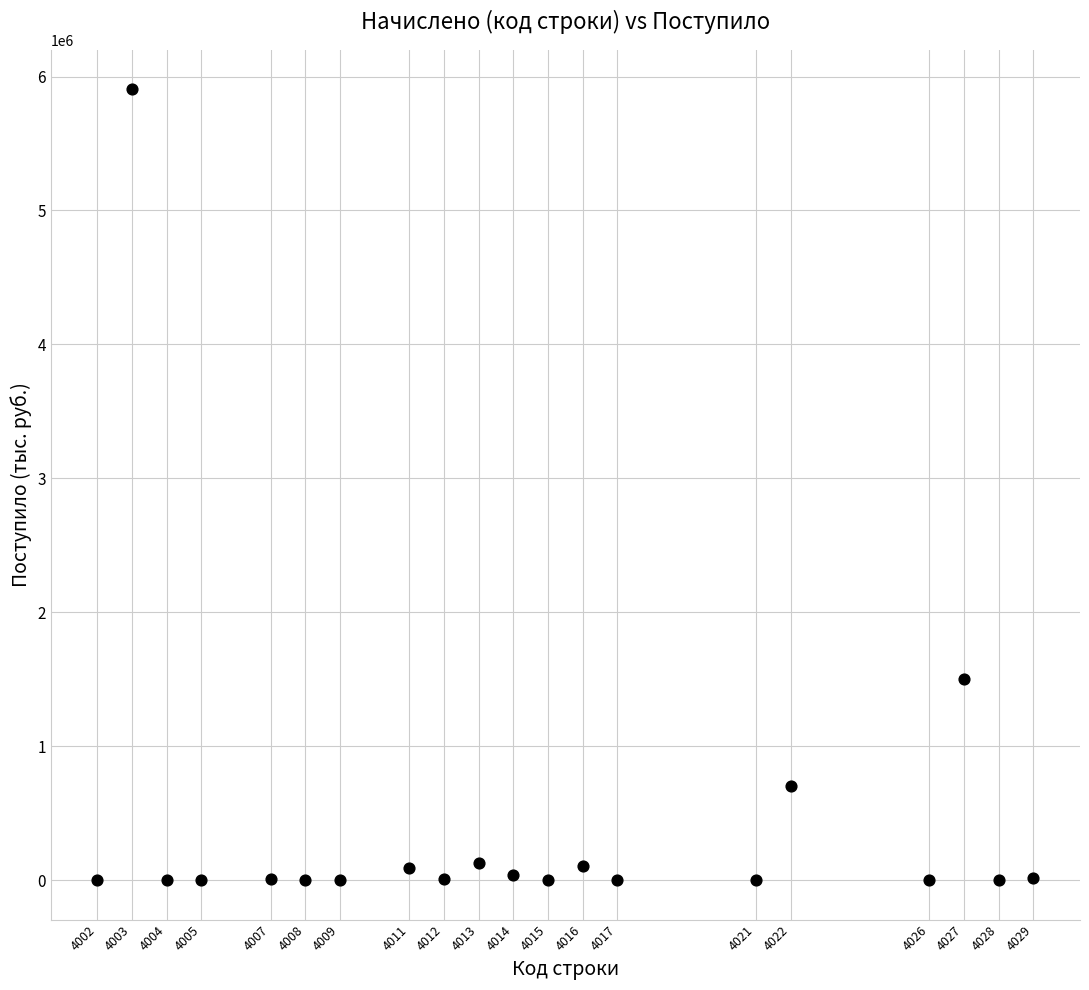

What Y value in the scatter plot is closest to 2951897?

1501812